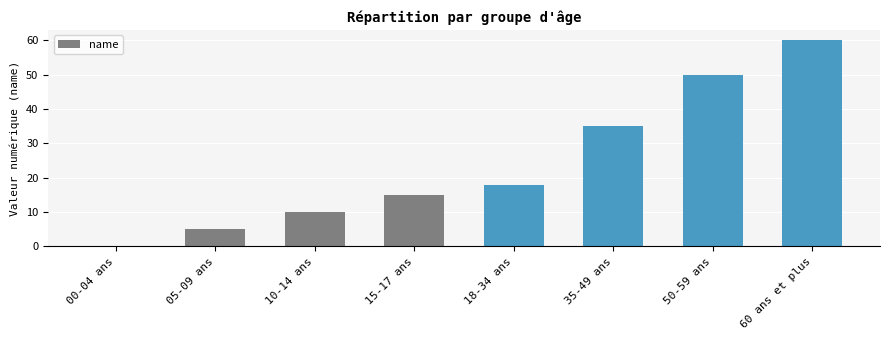

The chart shows a value of 18 at 18-34 ans. True or false?

True